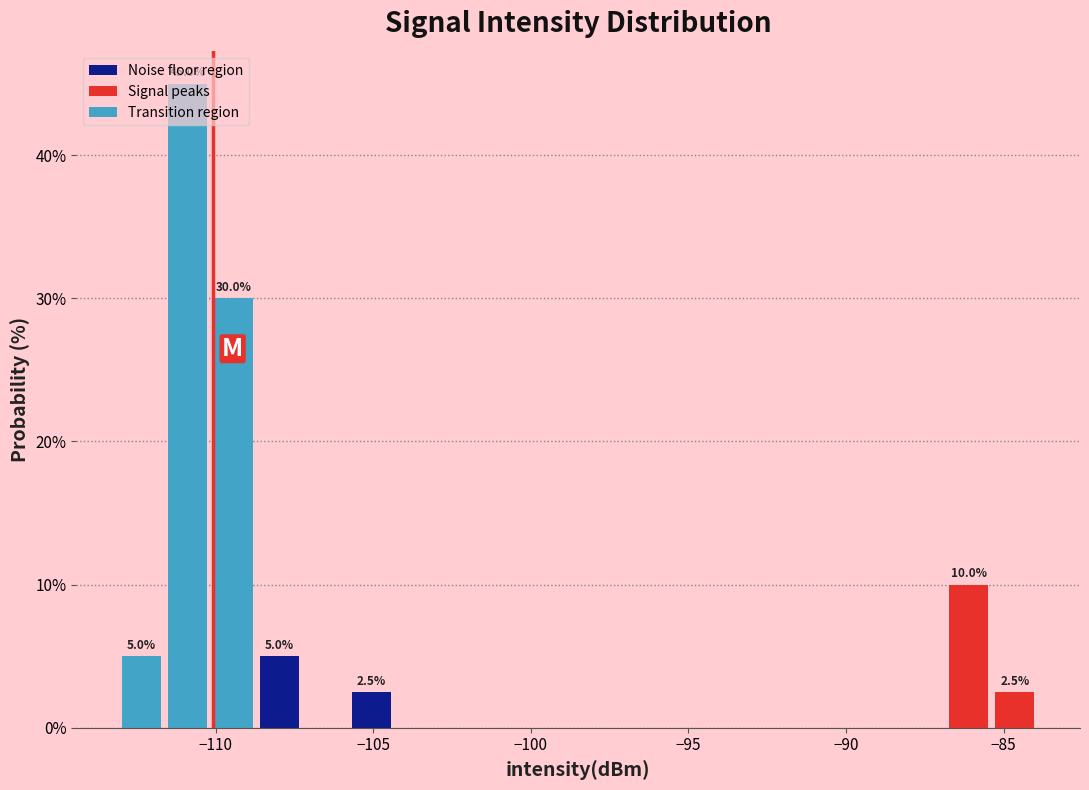

Around what value on the x-axis is the tallest bar? Give the approximate position of its centre, as read against the axis.

-111.0